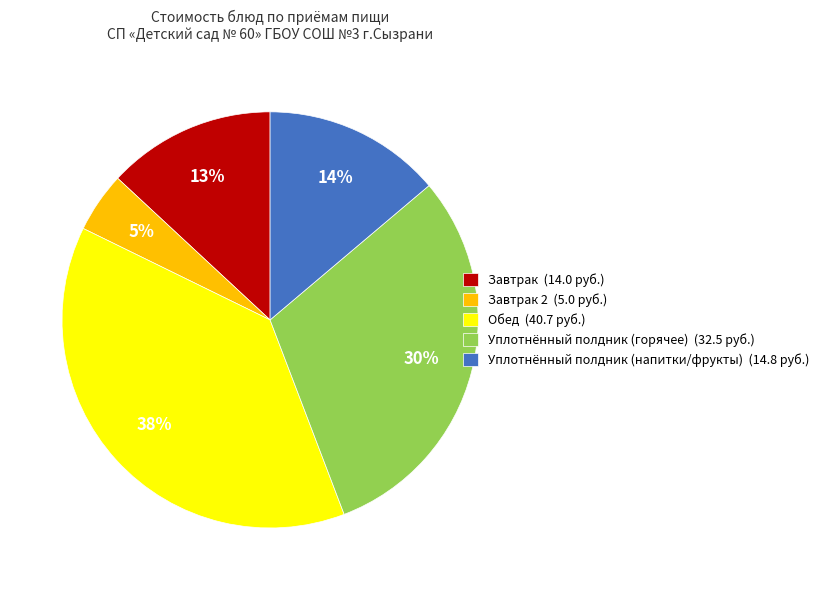

Between Завтрак (14.0 руб.) and Уплотнённый полдник (горячее) (32.5 руб.), which is larger?

Уплотнённый полдник (горячее) (32.5 руб.)